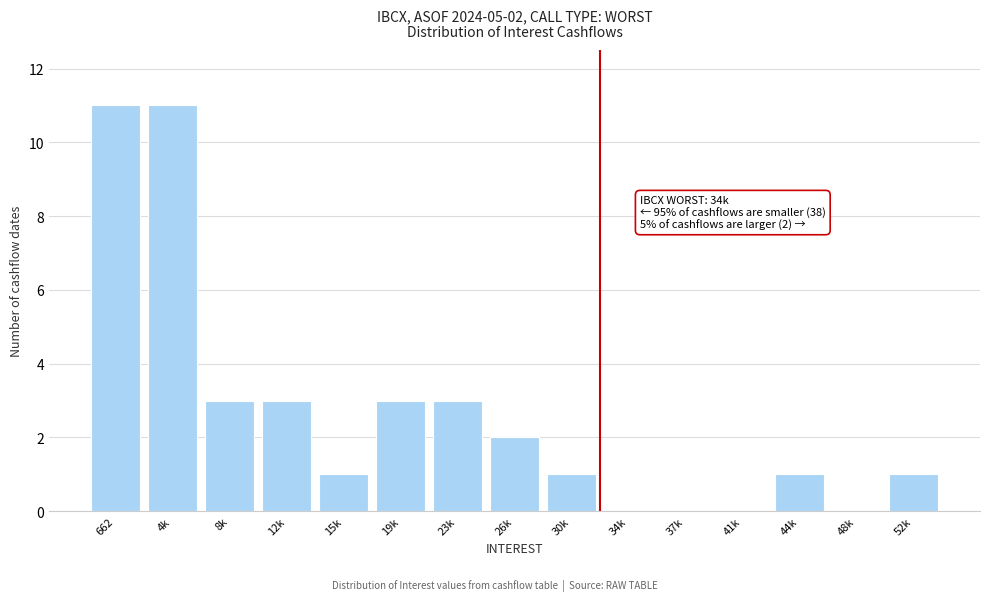

Reading left to right, extract all data points from this chart.

662=11	4k=11	8k=3	12k=3	15k=1	19k=3	23k=3	26k=2	30k=1	34k=0	37k=0	41k=0	44k=1	48k=0	52k=1